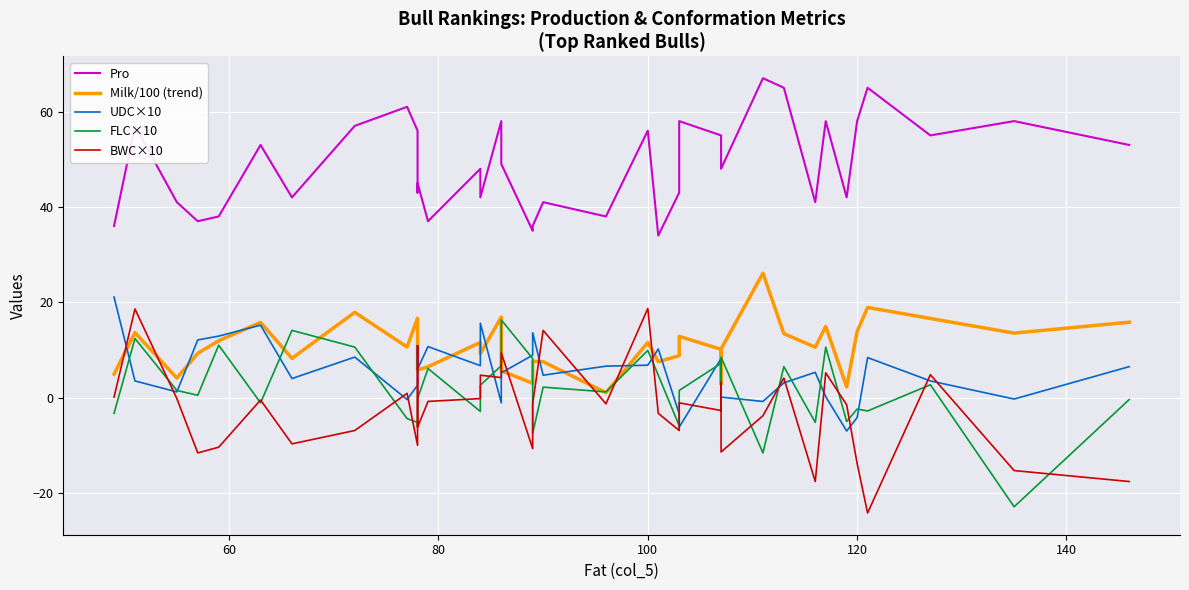

Count the number of data series in this chart.

5